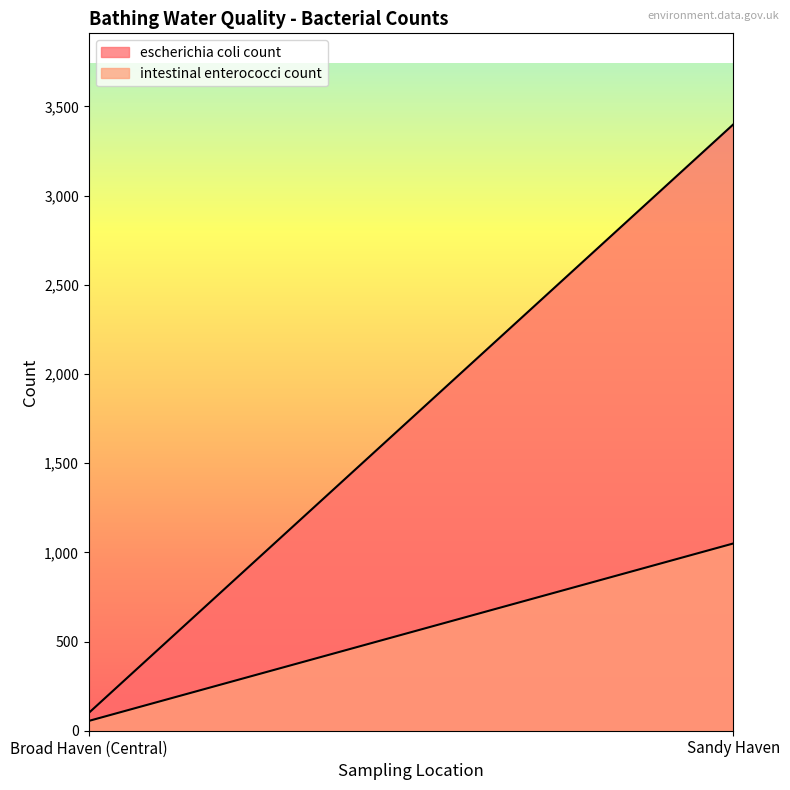

At which category does the chart reach its peak across all series?

Sandy Haven